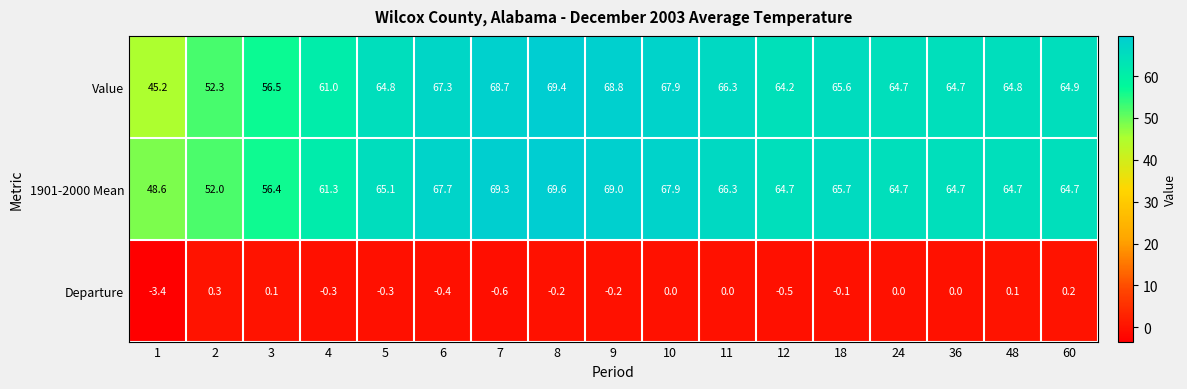

Count the number of categories in the chart.

17